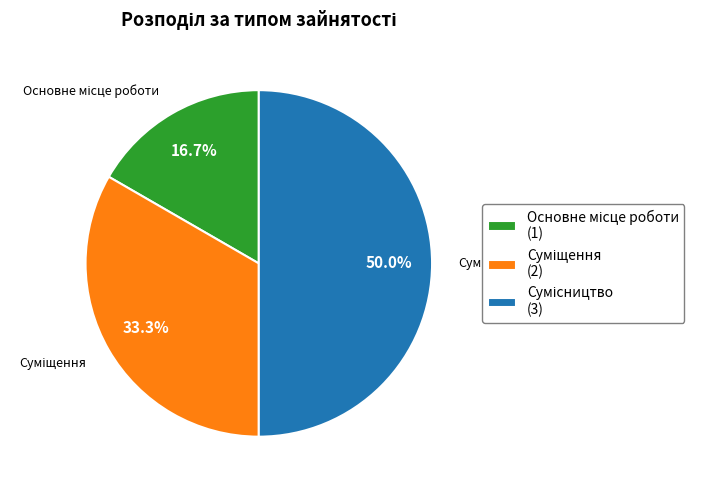

Is there a majority slice in this chart?

No